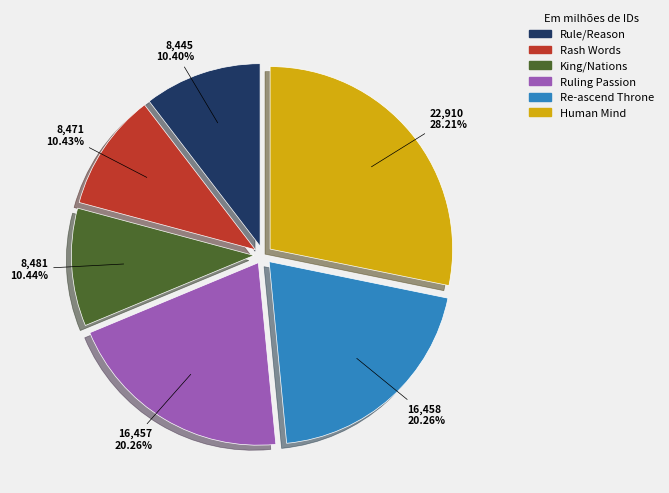

Which category has the biggest portion of the pie?

Human Mind